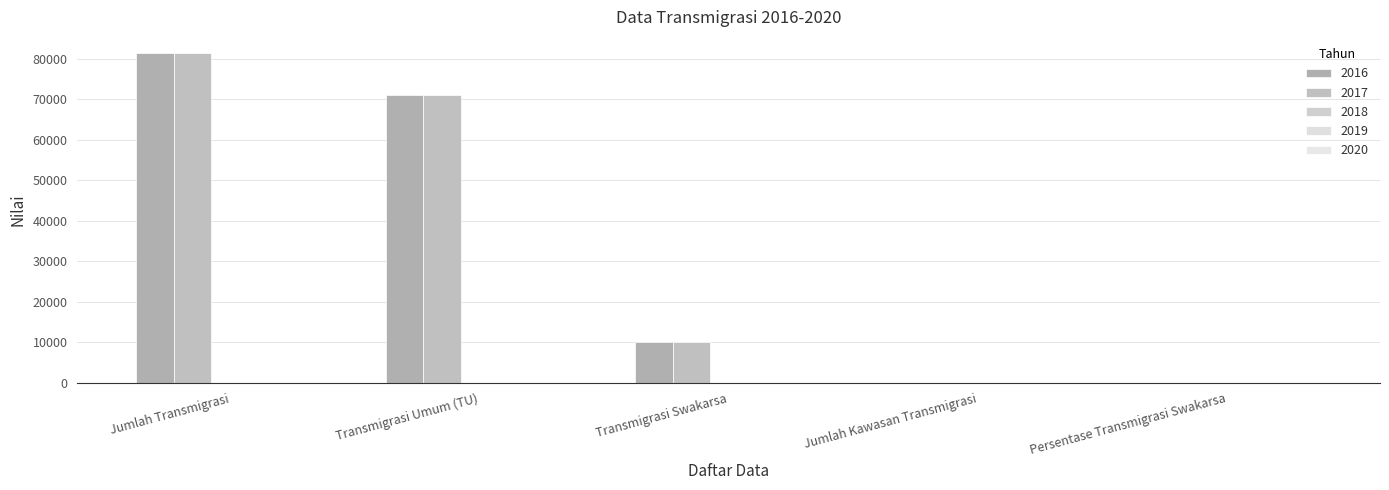

How many data points does each series have?

5